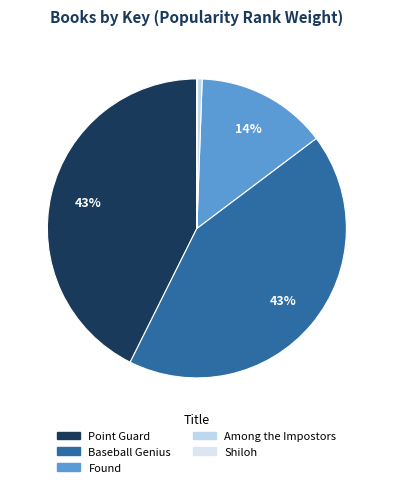

How many segments does this pie chart have?

5